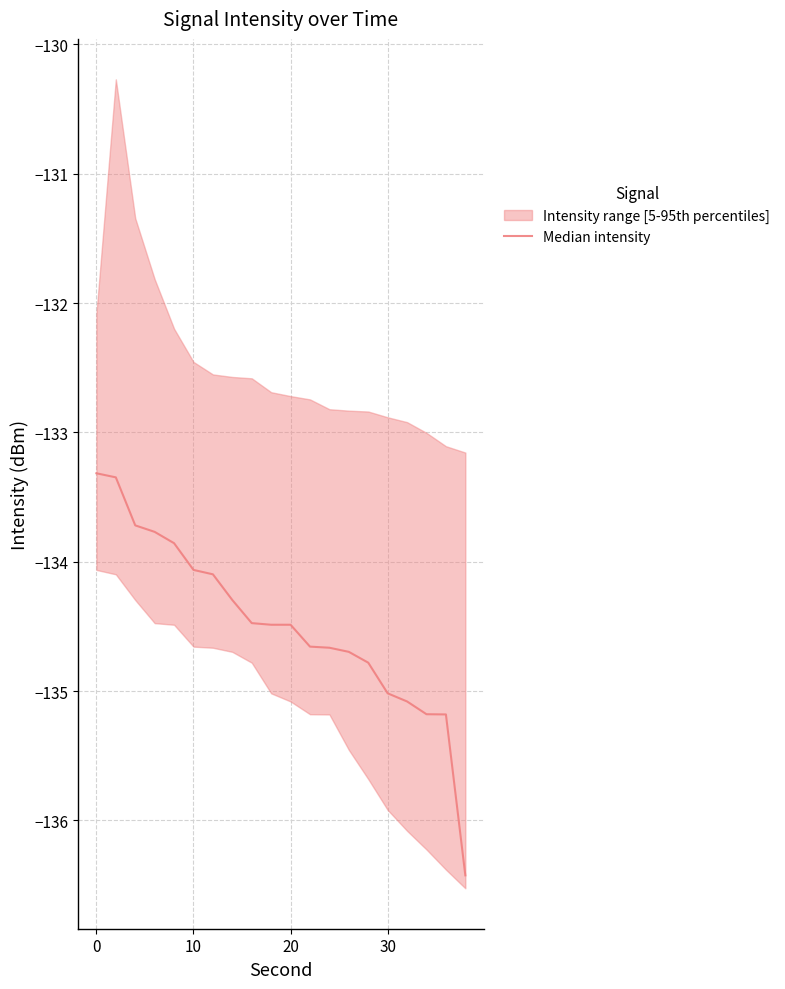

Count the number of categories in the chart.

20